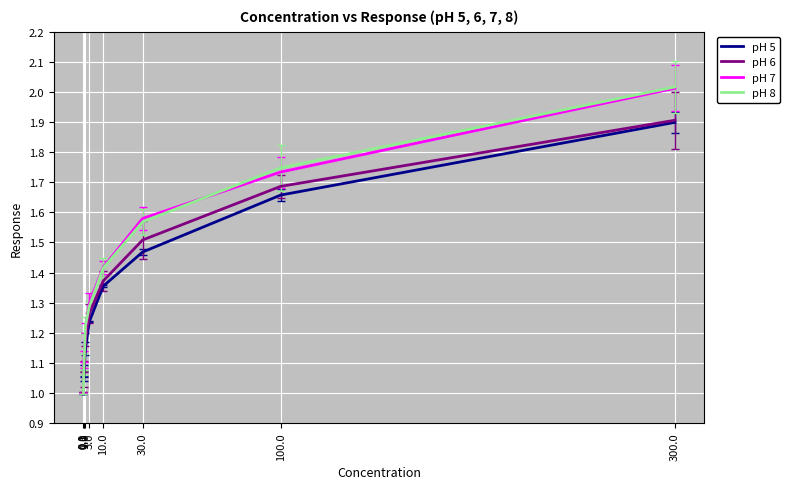

What is the maximum value for pH 5?

1.9